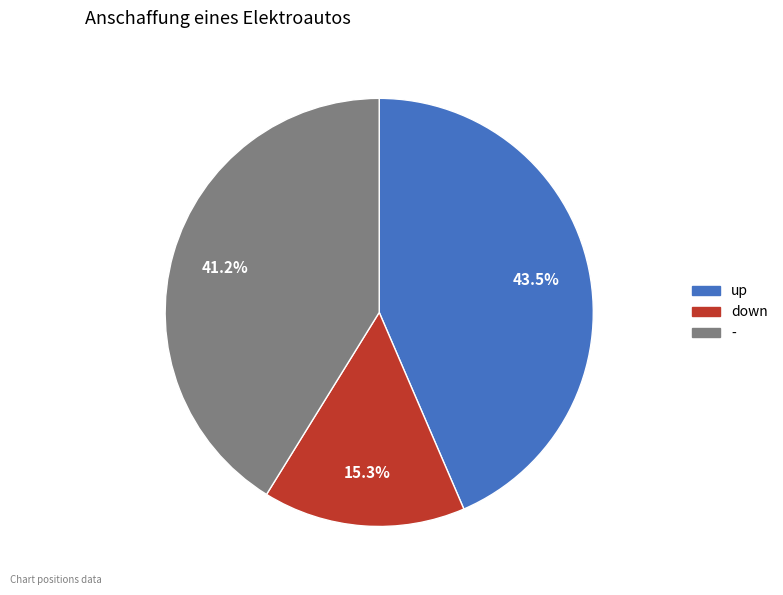

What is the total percentage of down and -?

56.5%